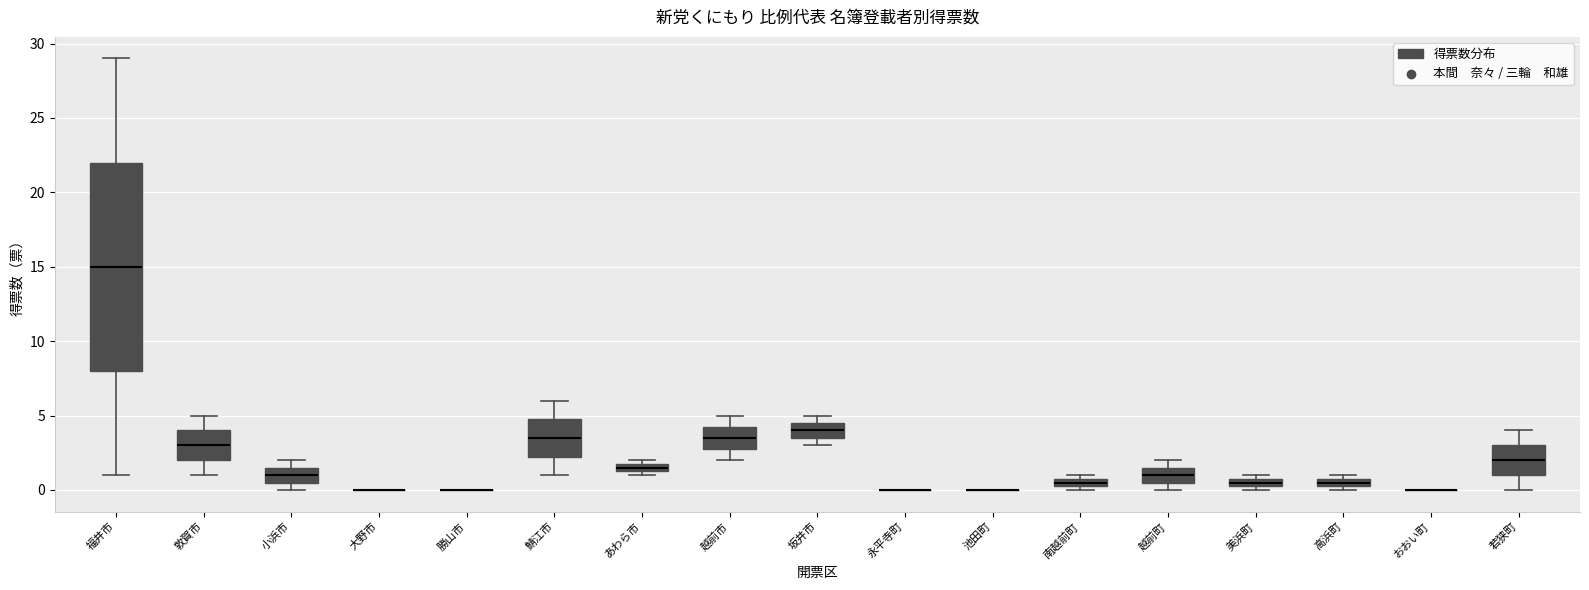

Where does the upper whisker of the box for 鯖江市 end on the y-axis? The values are not printed on the chart, so give them approximately, as read against the axis.

6.0